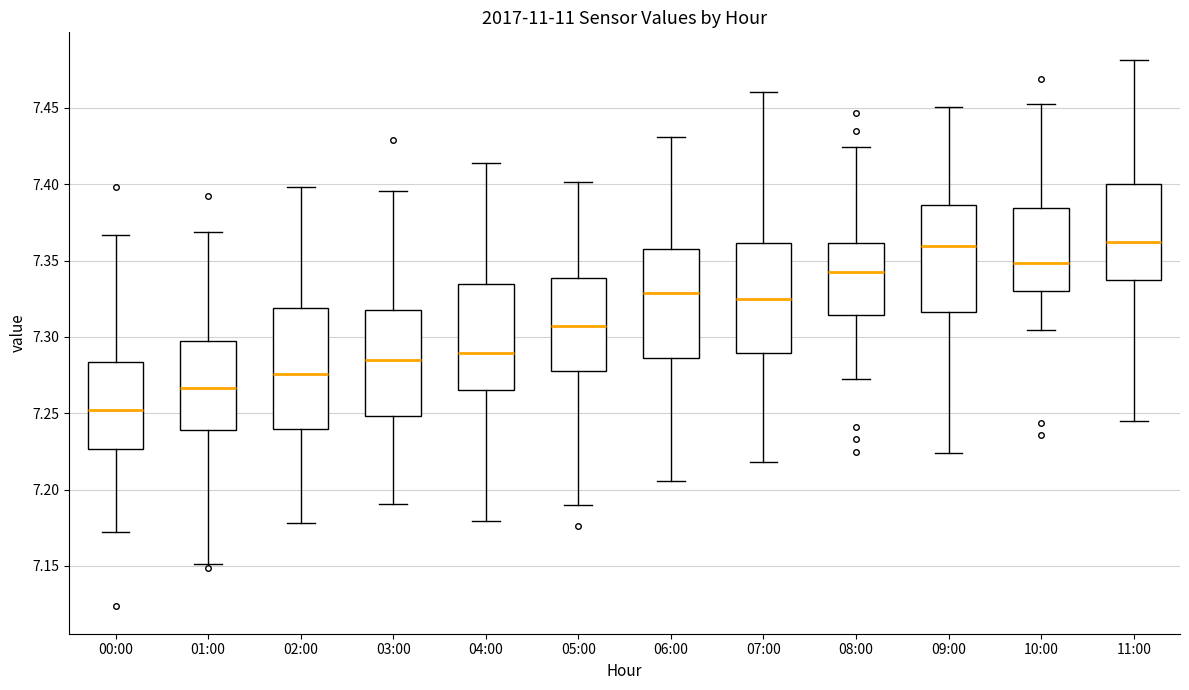

Reading left to right, transcribe this box plot: for each box, give where its median line is, the range the box spans, and where its two whiskers end, as read against the y-axis. The values are not printed on the chart, so give them approximately, as read against the axis.

00:00: median 7.250, box 7.225 to 7.285, whiskers 7.170 to 7.365
01:00: median 7.265, box 7.240 to 7.295, whiskers 7.150 to 7.370
02:00: median 7.275, box 7.240 to 7.320, whiskers 7.180 to 7.400
03:00: median 7.285, box 7.250 to 7.320, whiskers 7.190 to 7.395
04:00: median 7.290, box 7.265 to 7.335, whiskers 7.180 to 7.415
05:00: median 7.305, box 7.275 to 7.340, whiskers 7.190 to 7.400
06:00: median 7.330, box 7.285 to 7.355, whiskers 7.205 to 7.430
07:00: median 7.325, box 7.290 to 7.360, whiskers 7.220 to 7.460
08:00: median 7.340, box 7.315 to 7.360, whiskers 7.270 to 7.425
09:00: median 7.360, box 7.315 to 7.385, whiskers 7.225 to 7.450
10:00: median 7.350, box 7.330 to 7.385, whiskers 7.305 to 7.450
11:00: median 7.360, box 7.335 to 7.400, whiskers 7.245 to 7.480